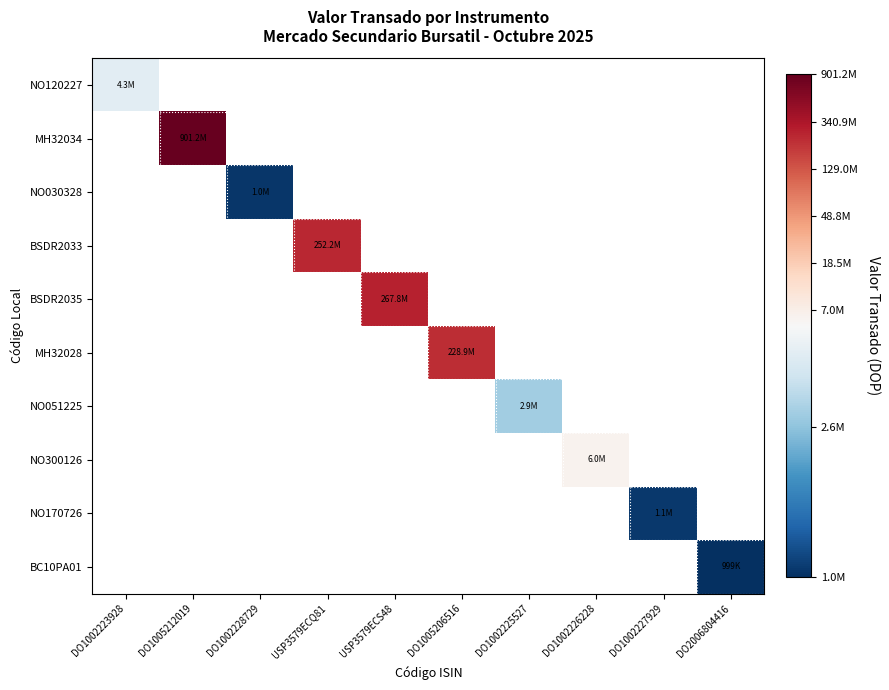

At how many categories does at least one series exceed 8?

4